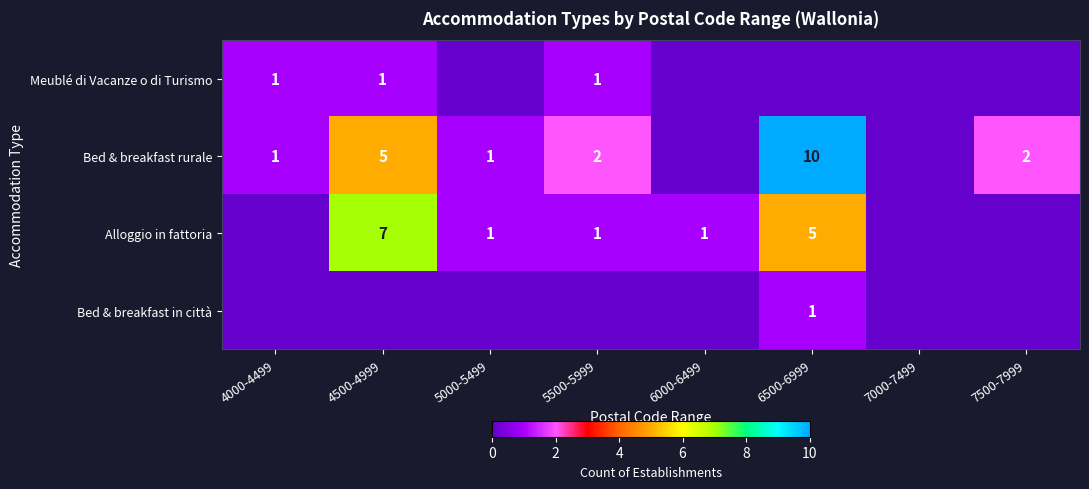

What is the total value across all series at 4000-4499?

2